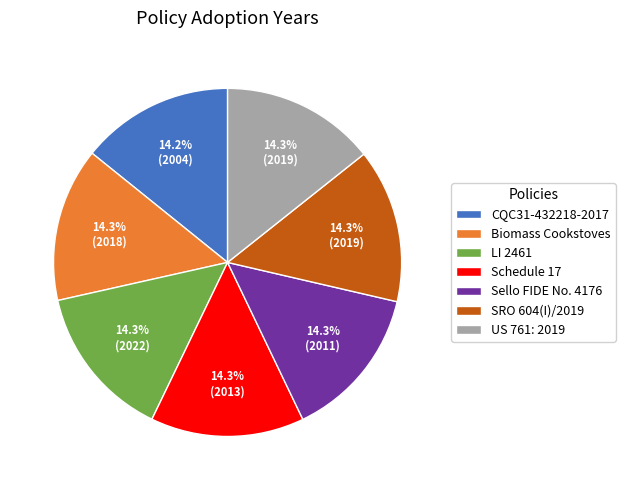

How much of the chart is everything except CQC31-432218-2017?

85.8%